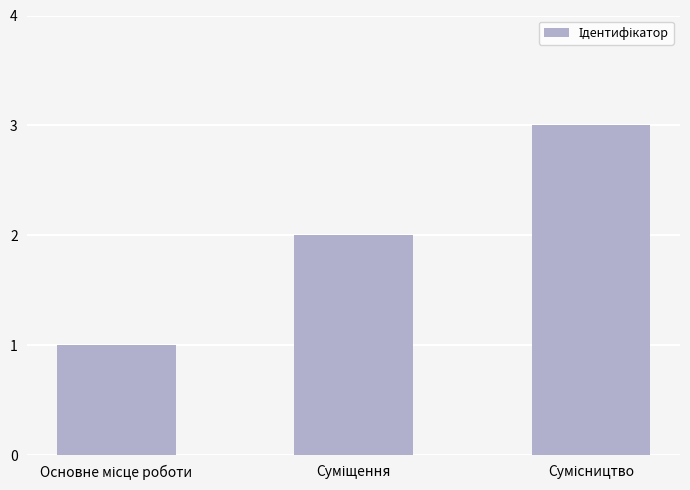

What is the greatest value displayed?

3